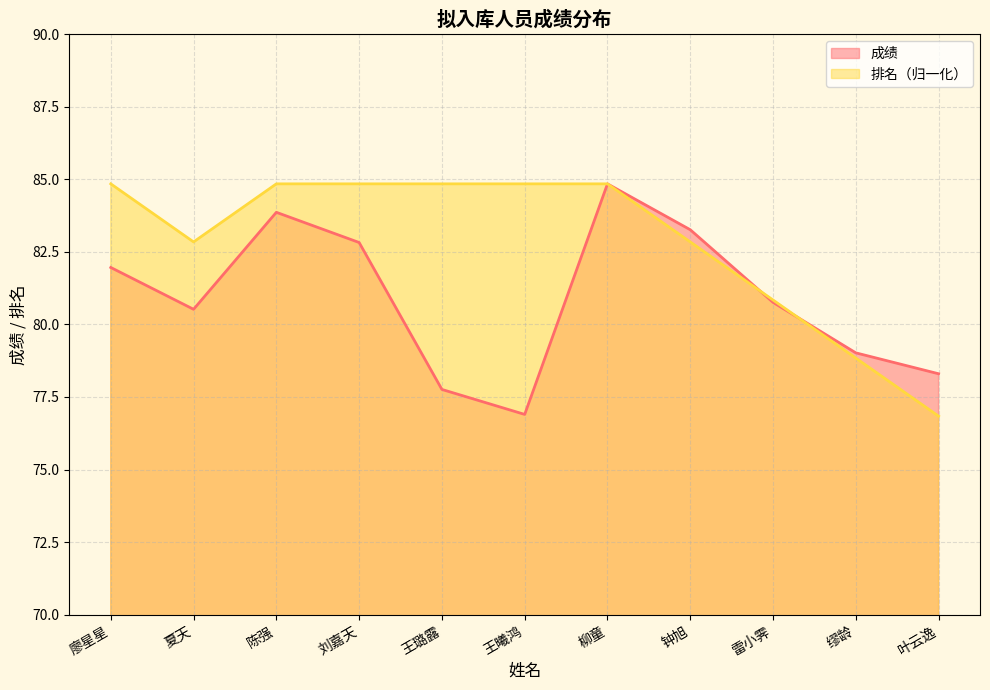

At which category is the sum across all series the highest?

柳童